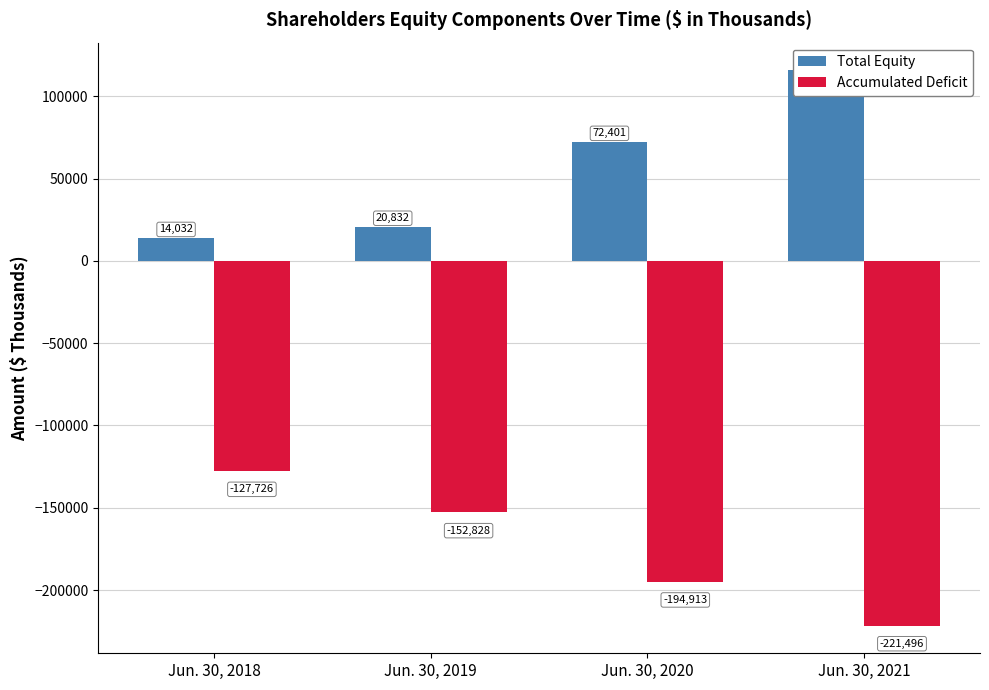

Does the chart contain any negative values?

Yes